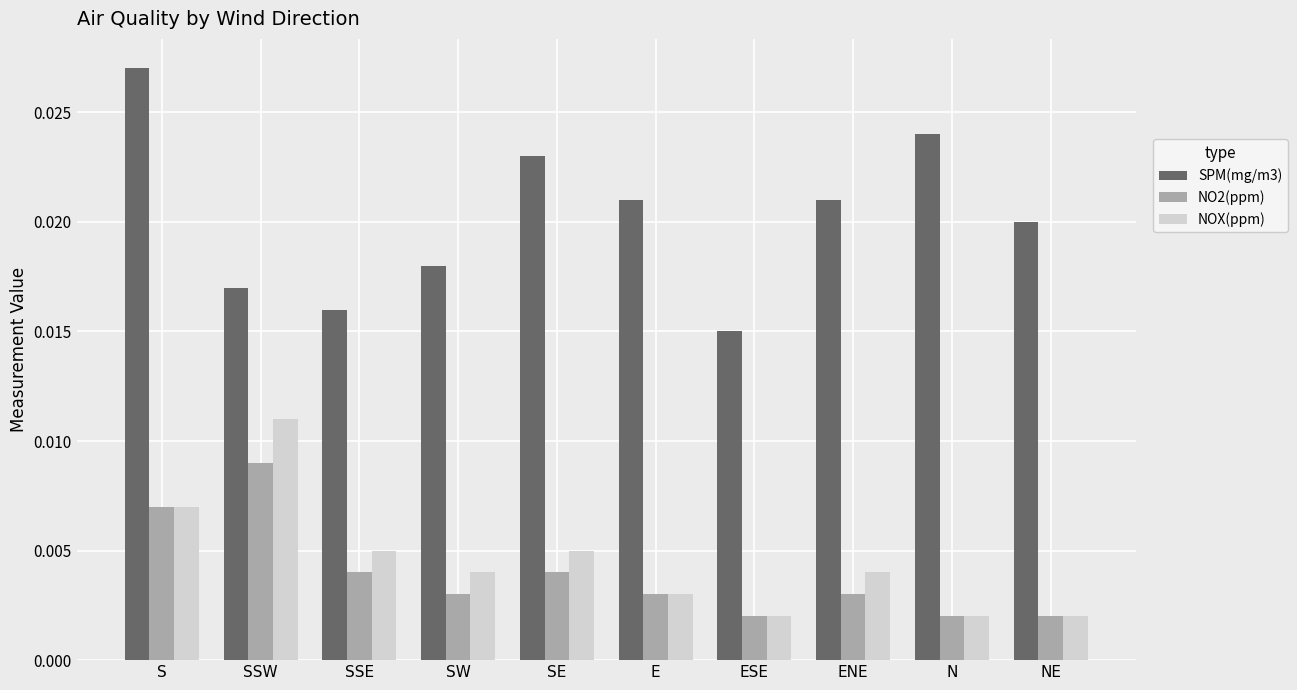

Which category has the lowest value in the SPM(mg/m3) series?

ESE